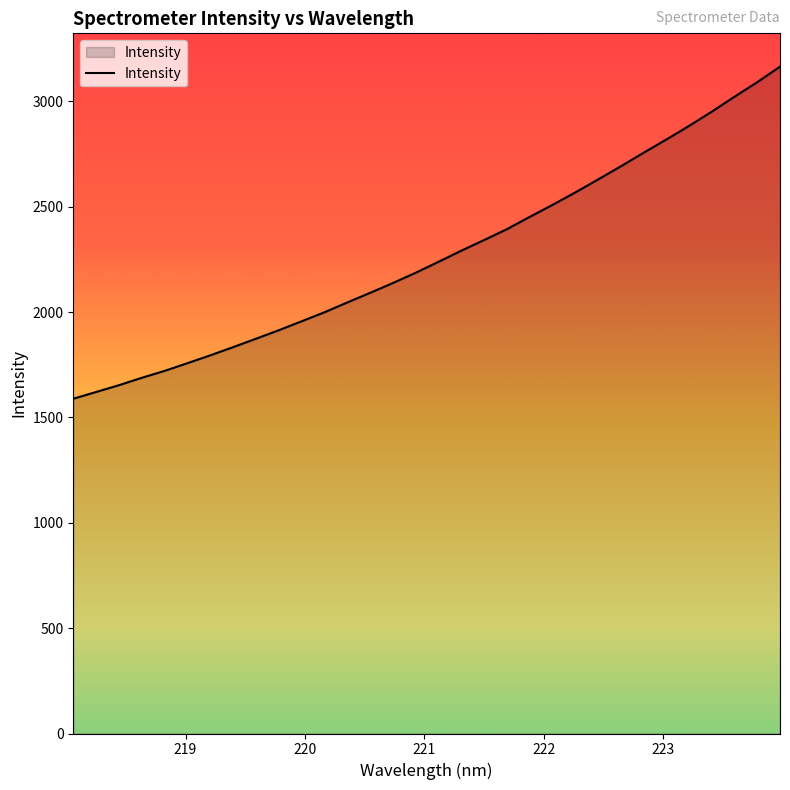

What is the difference between the maximum and minimum values?

1576.0